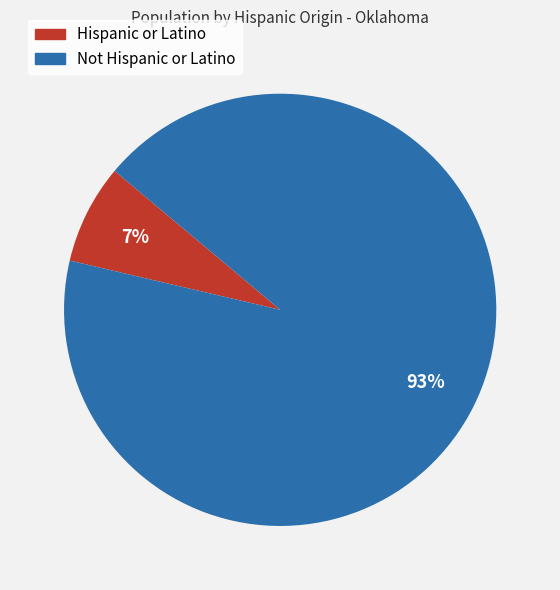

To the nearest percent, what portion does Hispanic or Latino represent?

7%